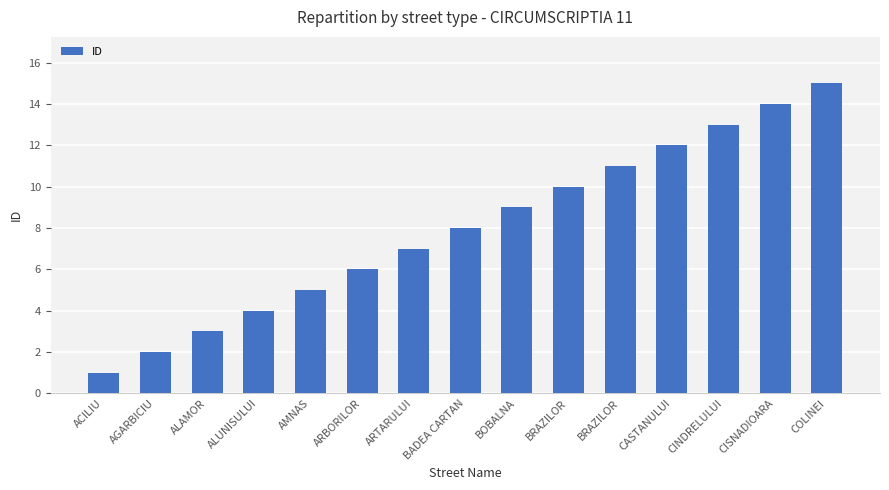

How many data points does each series have?

15